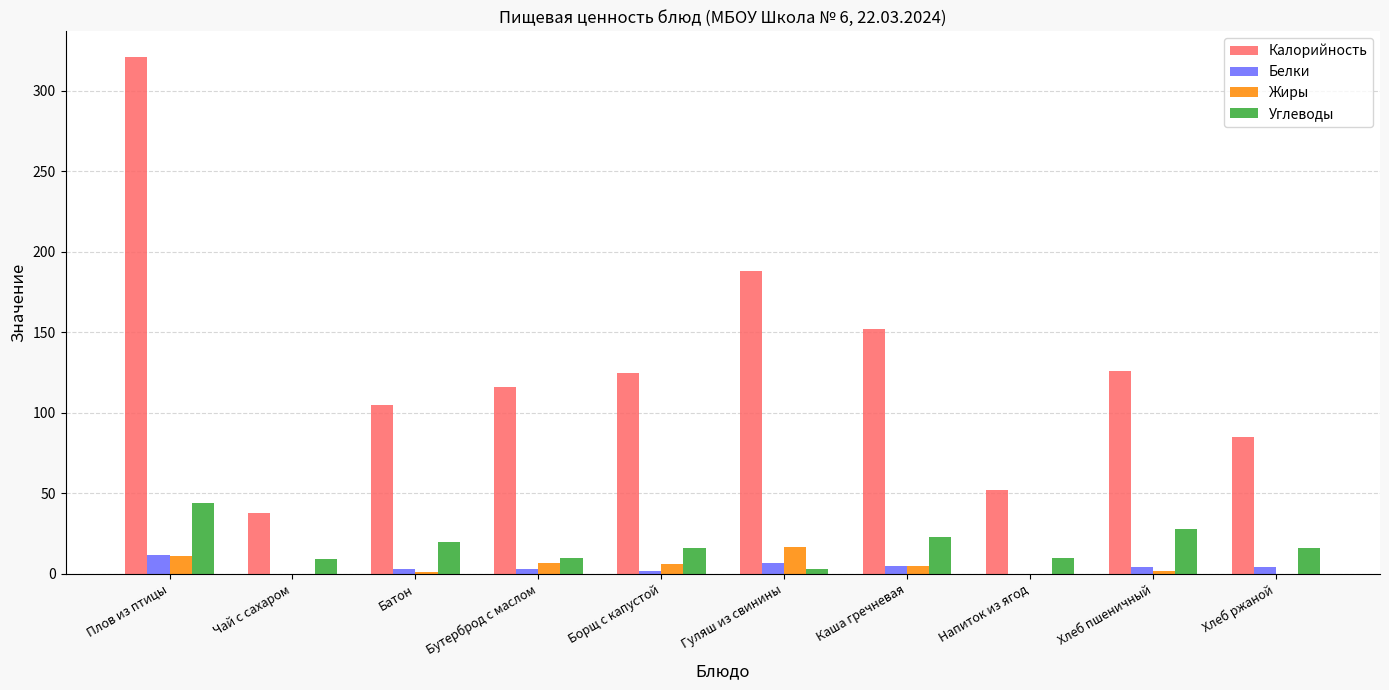

Where is Калорийность nearest to the value 179?

Гуляш из свинины